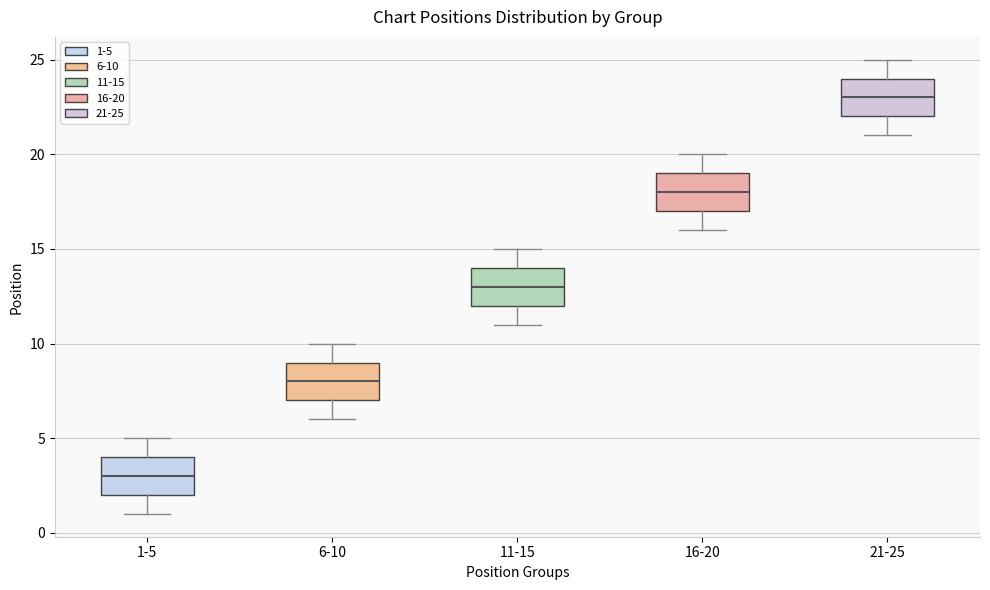

Which box has the highest median line?

21-25